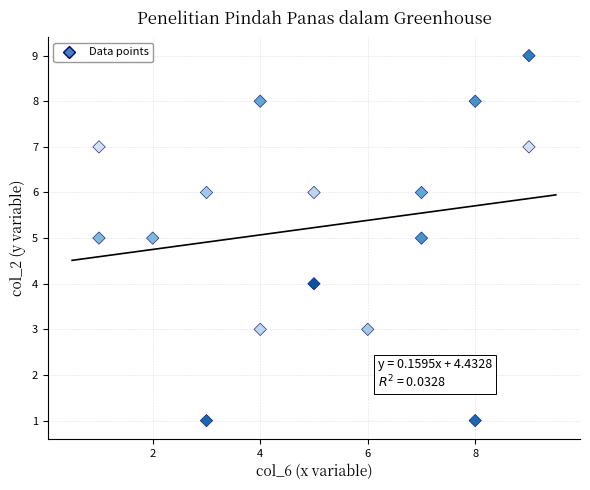

What is the range of Y values (max minus min)?

8